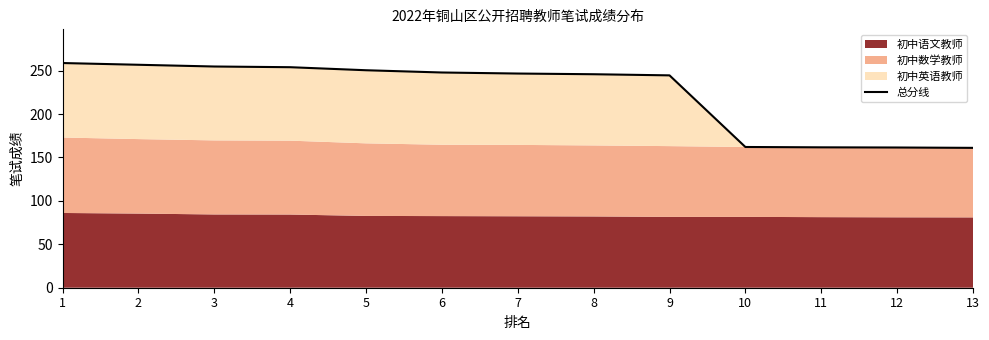

What is the change in value from 3 to 5?

-4.3